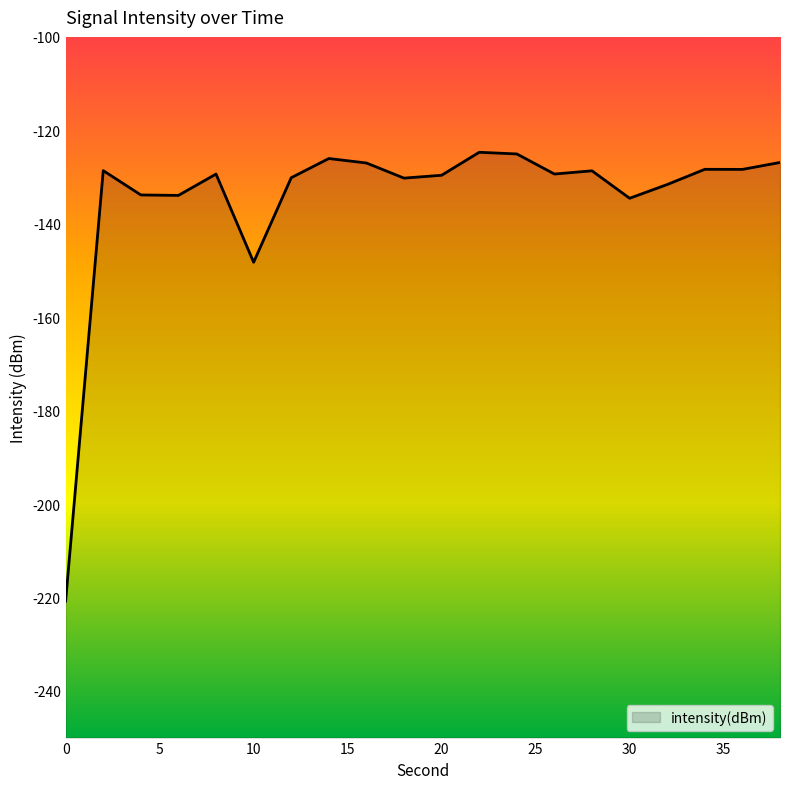

The chart shows a value of -220.8 at 0. True or false?

True